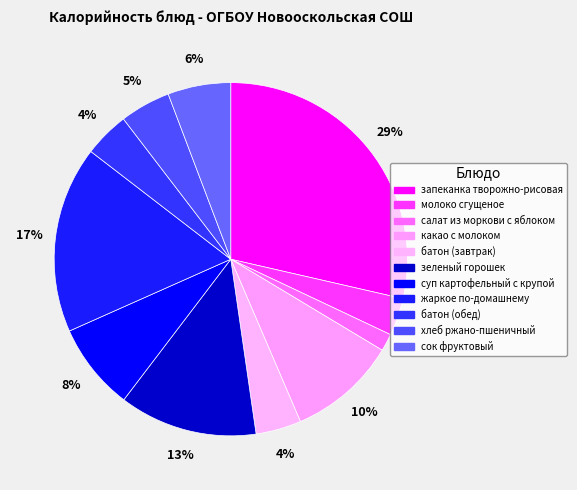

To the nearest percent, what is the difference between the largest and smallest slice percentages?

27%